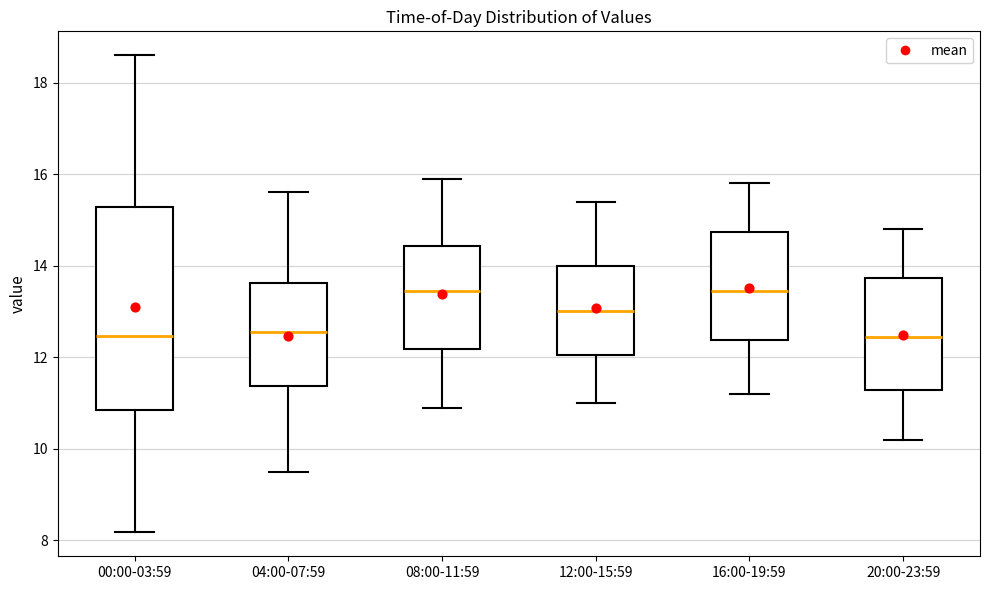

Where is the upper edge of the box for 04:00-07:59 on the y-axis? The values are not printed on the chart, so give them approximately, as read against the axis.

13.6